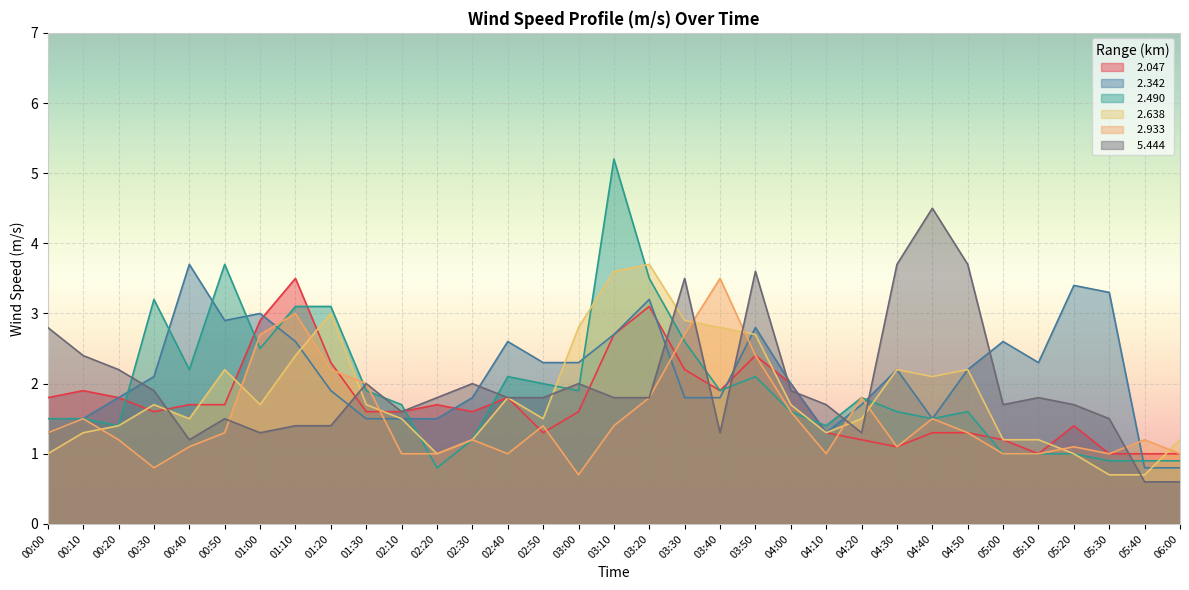

At which label is   2.490 closest to 3?

01:10